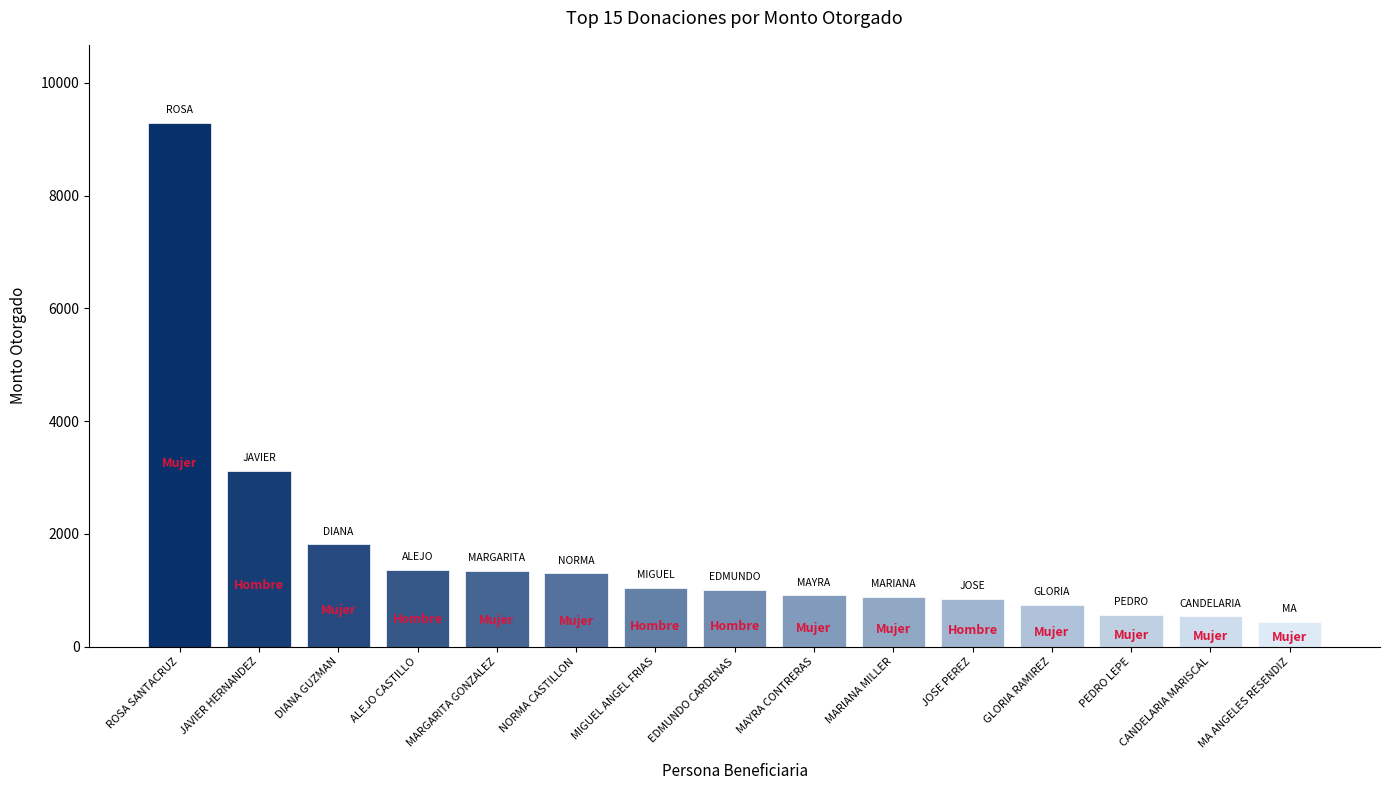

What is the label of the 15th bar from the left?

MA ANGELES RESENDIZ